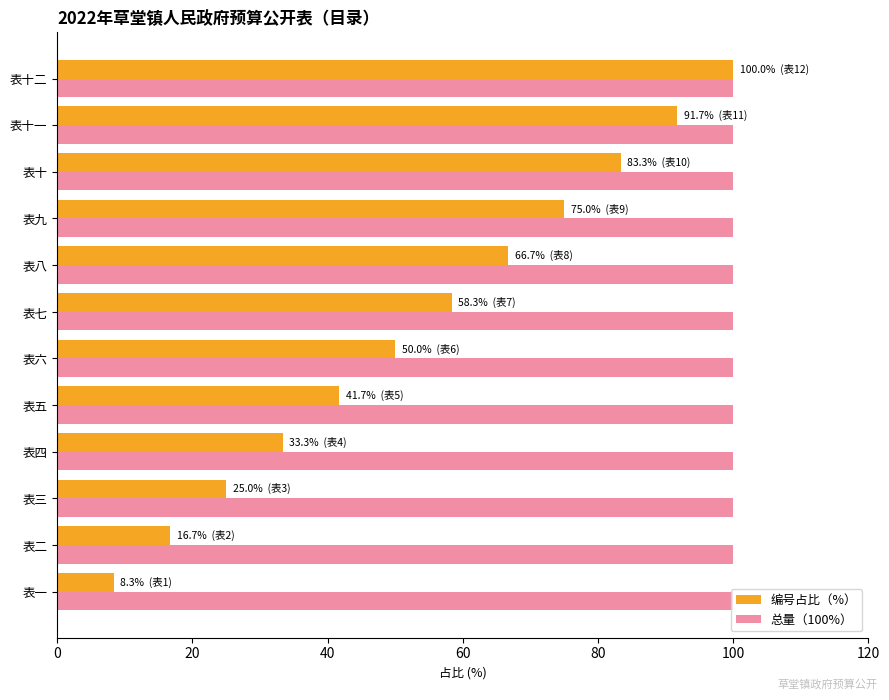

What is the average value of the 总量（100%） series?

100.0